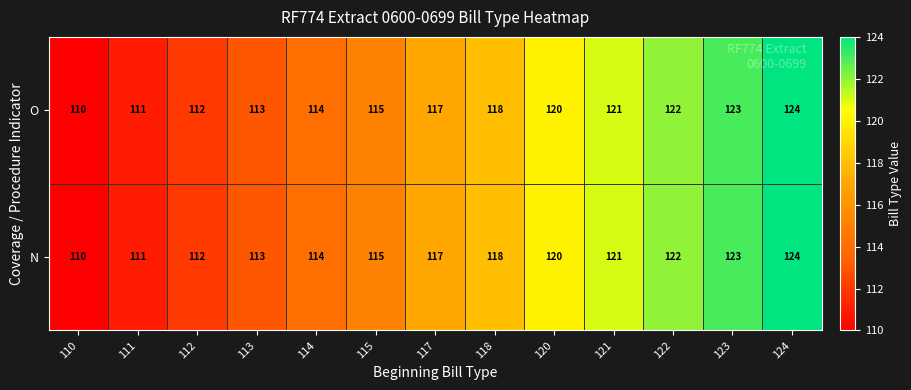

Reading left to right, list all the values displayed in this chart.

O: 110	111	112	113	114	115	117	118	120	121	122	123	124
N: 110	111	112	113	114	115	117	118	120	121	122	123	124